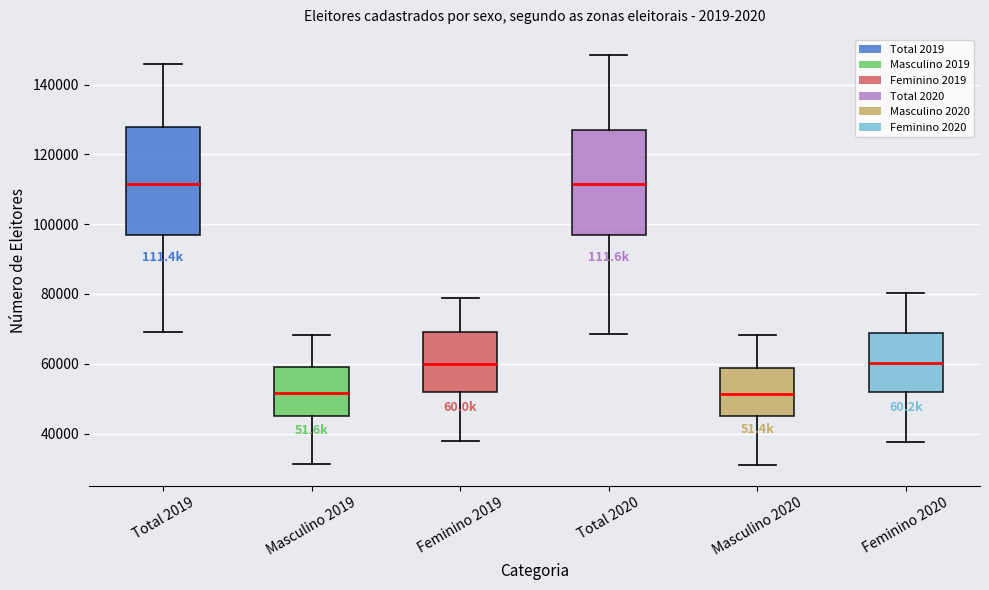

Reading left to right, transcribe this box plot: for each box, give where its median line is, the range the box spans, and where its two whiskers end, as read against the y-axis. The values are not printed on the chart, so give them approximately, as read against the axis.

Total 2019: median 112000, box 96000 to 128000, whiskers 70000 to 146000
Masculino 2019: median 52000, box 44000 to 60000, whiskers 32000 to 68000
Feminino 2019: median 60000, box 52000 to 70000, whiskers 38000 to 78000
Total 2020: median 112000, box 96000 to 128000, whiskers 68000 to 148000
Masculino 2020: median 52000, box 46000 to 58000, whiskers 30000 to 68000
Feminino 2020: median 60000, box 52000 to 68000, whiskers 38000 to 80000